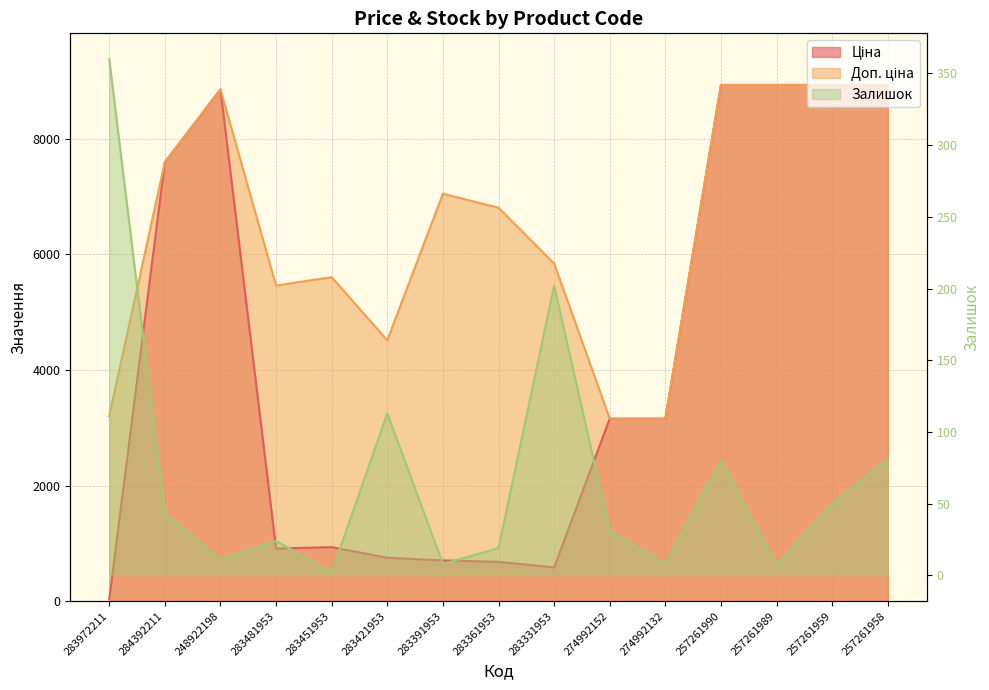

True or false: Залишок has more than 0 interior local peaks.

True